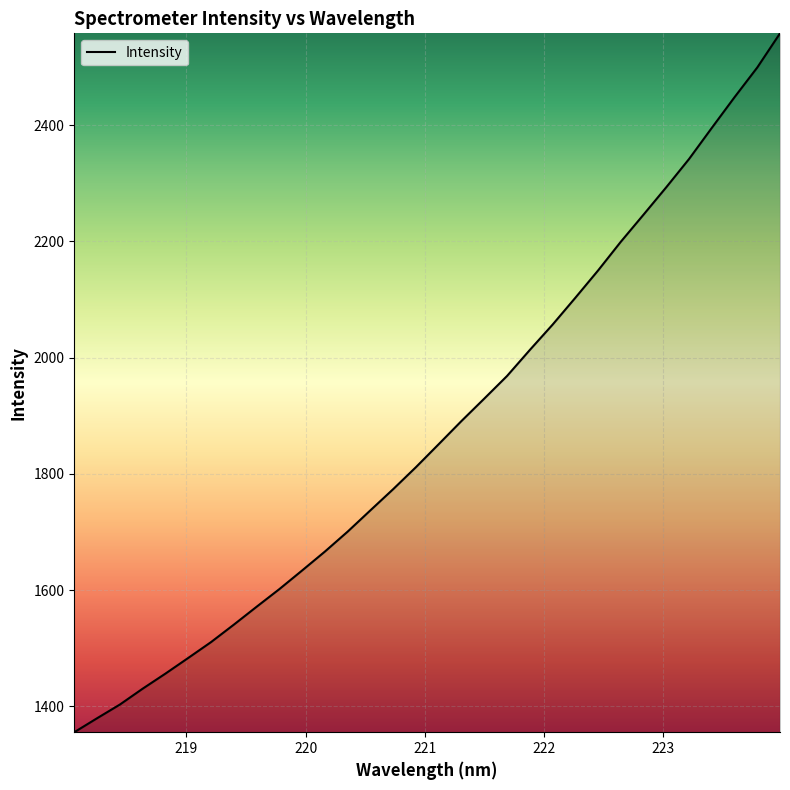

What is the average value?

1875.0